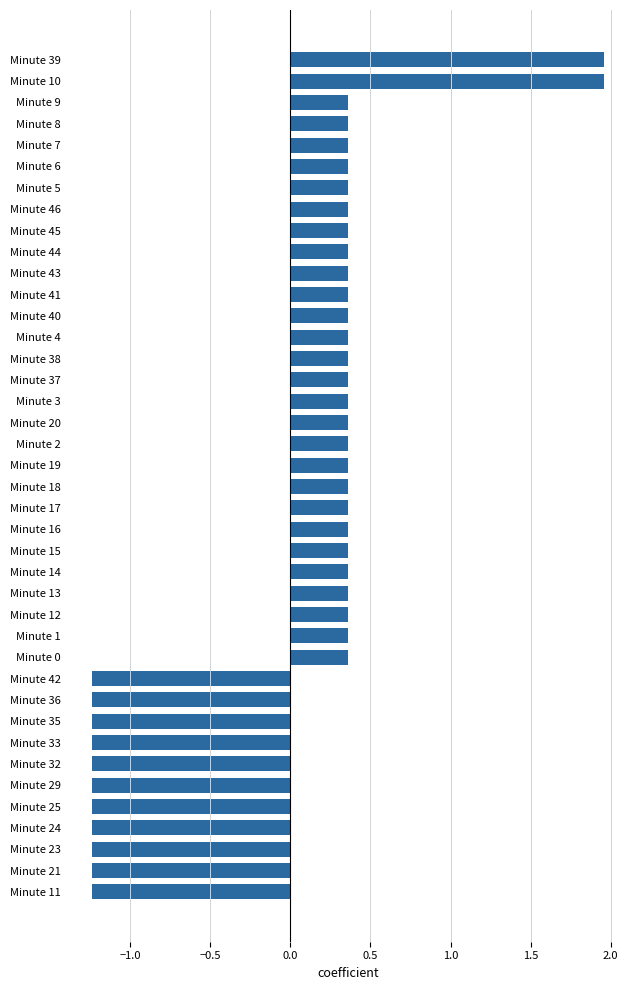

What is the label of the 28th bar from the top?

Minute 1